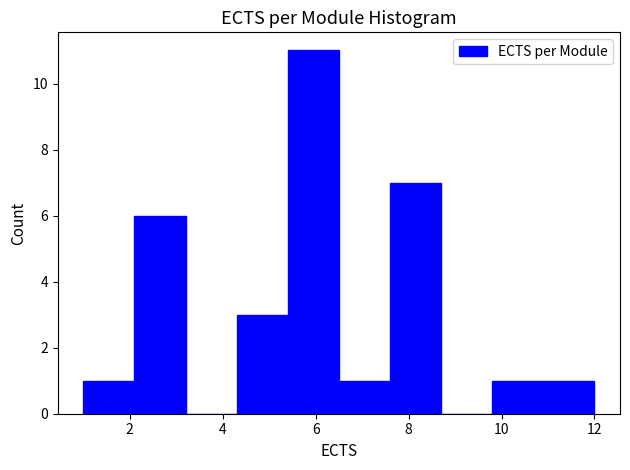

How tall is the bar that spans 7.6 to 8.7 on the x-axis? Neither the bar edges nor the heights are printed on the chart, so give them approximately, as read against the axes.

7